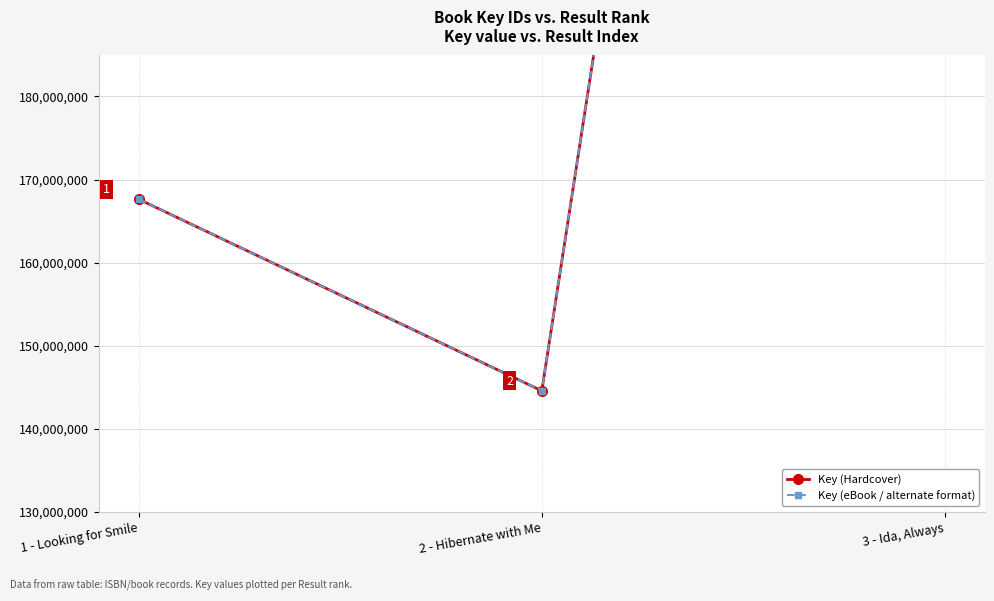

At which label is Key (eBook / alternate format) closest to 301616535?

1 - Looking for Smile